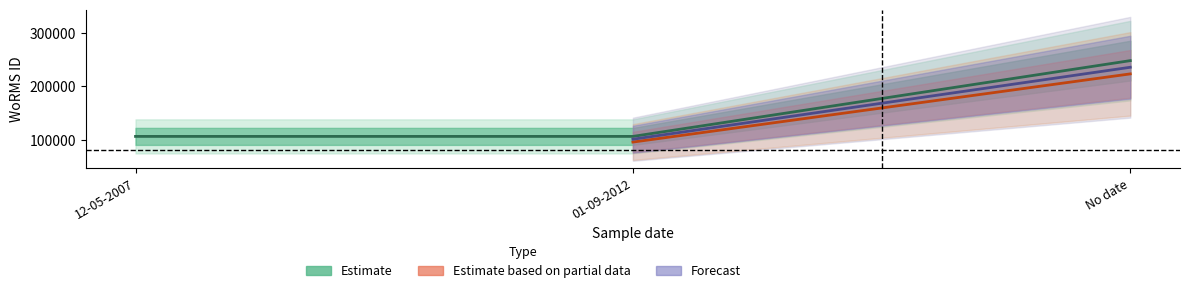

Which has a higher value, 01-09-2012 or 12-05-2007?

01-09-2012